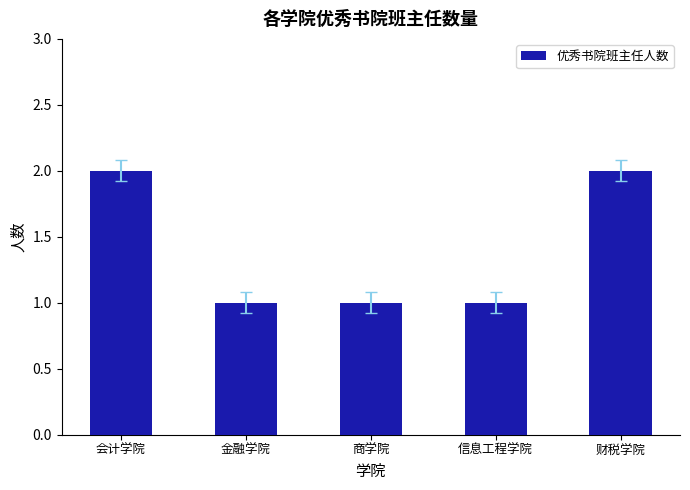

How many distinct data groups are displayed?

1